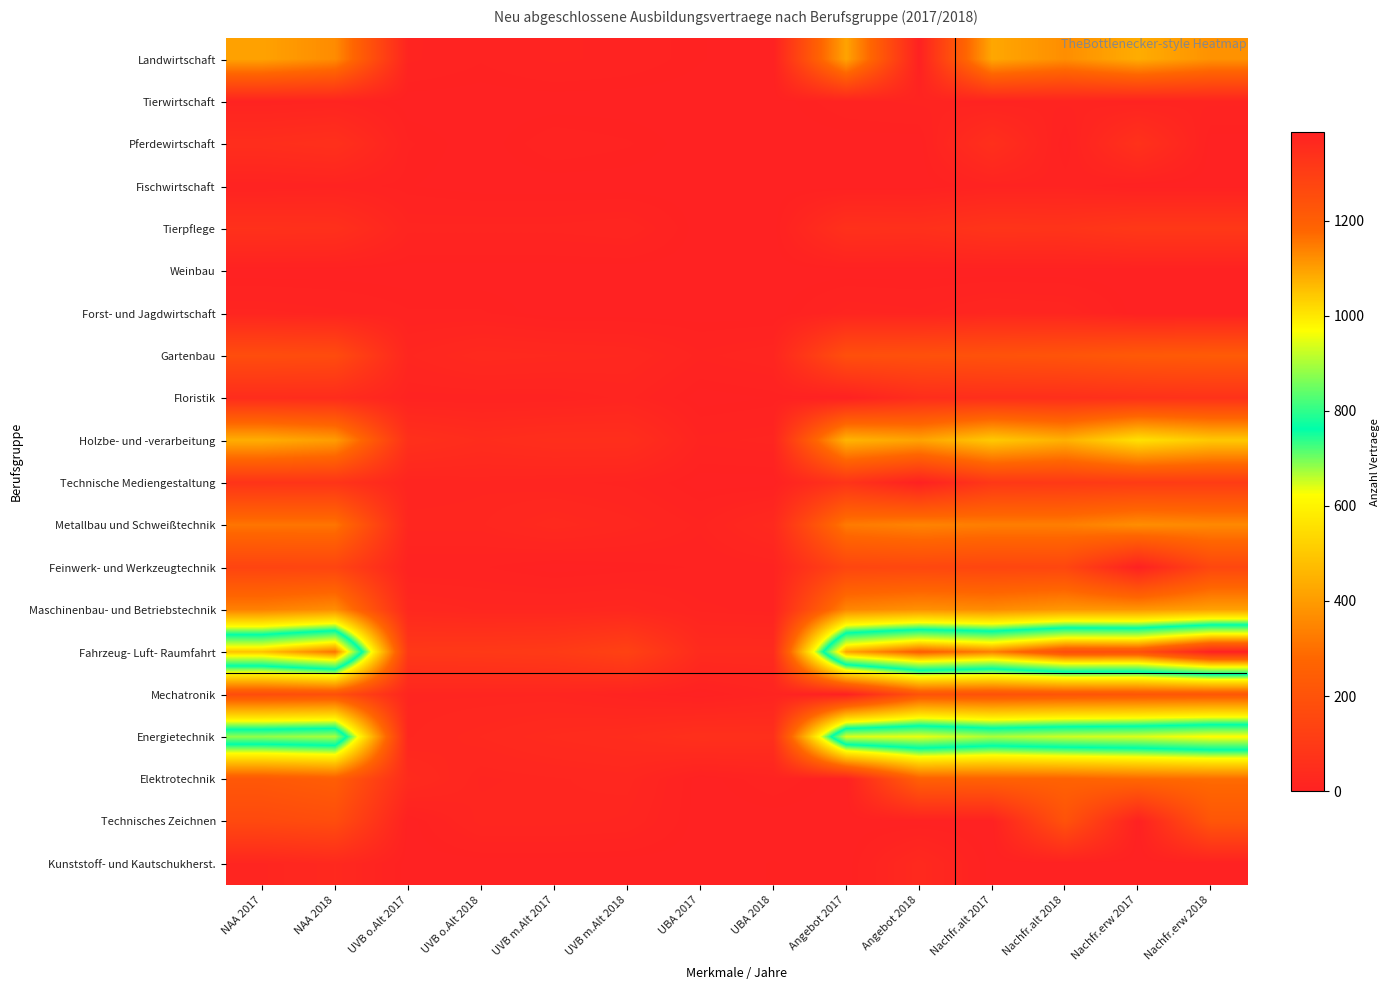

Reading right to left, extract all data points from this chart.

Landwirtschaft: Nachfr.erw 2018=378	Nachfr.erw 2017=438	Nachfr.alt 2018=369	Nachfr.alt 2017=426	Angebot 2018=0	Angebot 2017=417	UBA 2018=0	UBA 2017=3	UVB m.Alt 2018=9	UVB m.Alt 2017=12	UVB o.Alt 2018=6	UVB o.Alt 2017=12	NAA 2018=363	NAA 2017=414
Tierwirtschaft: Nachfr.erw 2018=12	Nachfr.erw 2017=9	Nachfr.alt 2018=12	Nachfr.alt 2017=9	Angebot 2018=12	Angebot 2017=9	UBA 2018=0	UBA 2017=0	UVB m.Alt 2018=0	UVB m.Alt 2017=0	UVB o.Alt 2018=0	UVB o.Alt 2017=0	NAA 2018=12	NAA 2017=9
Pferdewirtschaft: Nachfr.erw 2018=0	Nachfr.erw 2017=66	Nachfr.alt 2018=0	Nachfr.alt 2017=57	Angebot 2018=0	Angebot 2017=0	UBA 2018=0	UBA 2017=0	UVB m.Alt 2018=6	UVB m.Alt 2017=9	UVB o.Alt 2018=0	UVB o.Alt 2017=6	NAA 2018=60	NAA 2017=51
Fischwirtschaft: Nachfr.erw 2018=0	Nachfr.erw 2017=0	Nachfr.alt 2018=9	Nachfr.alt 2017=9	Angebot 2018=0	Angebot 2017=0	UBA 2018=0	UBA 2017=0	UVB m.Alt 2018=0	UVB m.Alt 2017=0	UVB o.Alt 2018=0	UVB o.Alt 2017=3	NAA 2018=9	NAA 2017=6
Tierpflege: Nachfr.erw 2018=93	Nachfr.erw 2017=93	Nachfr.alt 2018=75	Nachfr.alt 2017=78	Angebot 2018=60	Angebot 2017=63	UBA 2018=0	UBA 2017=0	UVB m.Alt 2018=18	UVB m.Alt 2017=15	UVB o.Alt 2018=15	UVB o.Alt 2017=15	NAA 2018=60	NAA 2017=63
Weinbau: Nachfr.erw 2018=0	Nachfr.erw 2017=0	Nachfr.alt 2018=0	Nachfr.alt 2017=0	Angebot 2018=0	Angebot 2017=0	UBA 2018=0	UBA 2017=0	UVB m.Alt 2018=0	UVB m.Alt 2017=0	UVB o.Alt 2018=0	UVB o.Alt 2017=0	NAA 2018=0	NAA 2017=0
Forst- und Jagdwirtschaft: Nachfr.erw 2018=0	Nachfr.erw 2017=0	Nachfr.alt 2018=18	Nachfr.alt 2017=21	Angebot 2018=12	Angebot 2017=15	UBA 2018=0	UBA 2017=0	UVB m.Alt 2018=0	UVB m.Alt 2017=0	UVB o.Alt 2018=6	UVB o.Alt 2017=6	NAA 2018=12	NAA 2017=15
Gartenbau: Nachfr.erw 2018=234	Nachfr.erw 2017=228	Nachfr.alt 2018=207	Nachfr.alt 2017=198	Angebot 2018=192	Angebot 2017=186	UBA 2018=18	UBA 2017=12	UVB m.Alt 2018=27	UVB m.Alt 2017=30	UVB o.Alt 2018=33	UVB o.Alt 2017=21	NAA 2018=171	NAA 2017=177
Floristik: Nachfr.erw 2018=69	Nachfr.erw 2017=63	Nachfr.alt 2018=54	Nachfr.alt 2017=54	Angebot 2018=48	Angebot 2017=0	UBA 2018=3	UBA 2017=0	UVB m.Alt 2018=15	UVB m.Alt 2017=9	UVB o.Alt 2018=9	UVB o.Alt 2017=9	NAA 2018=45	NAA 2017=45
Holzbe- und -verarbeitung: Nachfr.erw 2018=501	Nachfr.erw 2017=558	Nachfr.alt 2018=447	Nachfr.alt 2017=504	Angebot 2018=417	Angebot 2017=456	UBA 2018=15	UBA 2017=12	UVB m.Alt 2018=54	UVB m.Alt 2017=54	UVB o.Alt 2018=45	UVB o.Alt 2017=60	NAA 2018=402	NAA 2017=441
Technische Mediengestaltung: Nachfr.erw 2018=108	Nachfr.erw 2017=105	Nachfr.alt 2018=96	Nachfr.alt 2017=90	Angebot 2018=0	Angebot 2017=75	UBA 2018=0	UBA 2017=0	UVB m.Alt 2018=12	UVB m.Alt 2017=15	UVB o.Alt 2018=18	UVB o.Alt 2017=15	NAA 2018=78	NAA 2017=75
Metallbau und Schweißtechnik: Nachfr.erw 2018=357	Nachfr.erw 2017=369	Nachfr.alt 2018=333	Nachfr.alt 2017=333	Angebot 2018=345	Angebot 2017=324	UBA 2018=33	UBA 2017=12	UVB m.Alt 2018=24	UVB m.Alt 2017=33	UVB o.Alt 2018=21	UVB o.Alt 2017=21	NAA 2018=312	NAA 2017=312
Feinwerk- und Werkzeugtechnik: Nachfr.erw 2018=153	Nachfr.erw 2017=0	Nachfr.alt 2018=150	Nachfr.alt 2017=147	Angebot 2018=153	Angebot 2017=147	UBA 2018=9	UBA 2017=6	UVB m.Alt 2018=3	UVB m.Alt 2017=0	UVB o.Alt 2018=6	UVB o.Alt 2017=6	NAA 2018=144	NAA 2017=141
Maschinenbau- und Betriebstechnik: Nachfr.erw 2018=411	Nachfr.erw 2017=387	Nachfr.alt 2018=390	Nachfr.alt 2017=363	Angebot 2018=375	Angebot 2017=351	UBA 2018=9	UBA 2017=12	UVB m.Alt 2018=24	UVB m.Alt 2017=21	UVB o.Alt 2018=21	UVB o.Alt 2017=27	NAA 2018=369	NAA 2017=339
Fahrzeug- Luft- Raumfahrt: Nachfr.erw 2018=1386	Nachfr.erw 2017=1248	Nachfr.alt 2018=1254	Nachfr.alt 2017=1143	Angebot 2018=1197	Angebot 2017=1092	UBA 2018=39	UBA 2017=39	UVB m.Alt 2018=132	UVB m.Alt 2017=102	UVB o.Alt 2018=96	UVB o.Alt 2017=93	NAA 2018=1158	NAA 2017=1053
Mechatronik: Nachfr.erw 2018=216	Nachfr.erw 2017=213	Nachfr.alt 2018=207	Nachfr.alt 2017=195	Angebot 2018=201	Angebot 2017=0	UBA 2018=12	UBA 2017=0	UVB m.Alt 2018=9	UVB m.Alt 2017=18	UVB o.Alt 2018=18	UVB o.Alt 2017=18	NAA 2018=189	NAA 2017=177
Energietechnik: Nachfr.erw 2018=975	Nachfr.erw 2017=942	Nachfr.alt 2018=930	Nachfr.alt 2017=903	Angebot 2018=954	Angebot 2017=942	UBA 2018=57	UBA 2017=60	UVB m.Alt 2018=45	UVB m.Alt 2017=39	UVB o.Alt 2018=30	UVB o.Alt 2017=21	NAA 2018=900	NAA 2017=882
Elektrotechnik: Nachfr.erw 2018=291	Nachfr.erw 2017=282	Nachfr.alt 2018=264	Nachfr.alt 2017=261	Angebot 2018=255	Angebot 2017=0	UBA 2018=9	UBA 2017=0	UVB m.Alt 2018=24	UVB m.Alt 2017=21	UVB o.Alt 2018=18	UVB o.Alt 2017=39	NAA 2018=246	NAA 2017=222
Technisches Zeichnen: Nachfr.erw 2018=213	Nachfr.erw 2017=0	Nachfr.alt 2018=198	Nachfr.alt 2017=0	Angebot 2018=0	Angebot 2017=0	UBA 2018=0	UBA 2017=0	UVB m.Alt 2018=18	UVB m.Alt 2017=21	UVB o.Alt 2018=21	UVB o.Alt 2017=0	NAA 2018=177	NAA 2017=162
Kunststoff- und Kautschukherst.: Nachfr.erw 2018=0	Nachfr.erw 2017=0	Nachfr.alt 2018=0	Nachfr.alt 2017=0	Angebot 2018=33	Angebot 2017=0	UBA 2018=3	UBA 2017=0	UVB m.Alt 2018=0	UVB m.Alt 2017=0	UVB o.Alt 2018=0	UVB o.Alt 2017=0	NAA 2018=30	NAA 2017=18